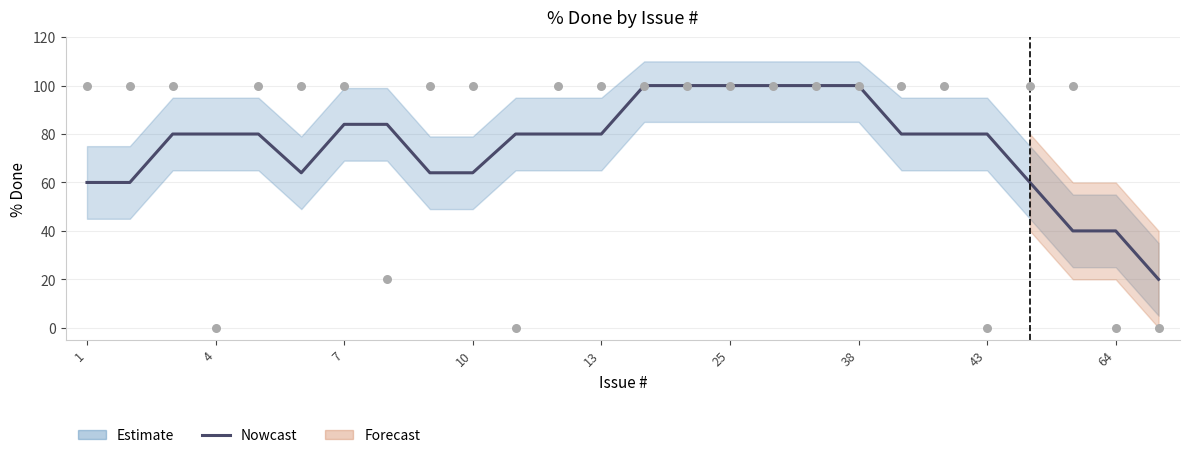

What is the change in value from 43 to 16?

+16